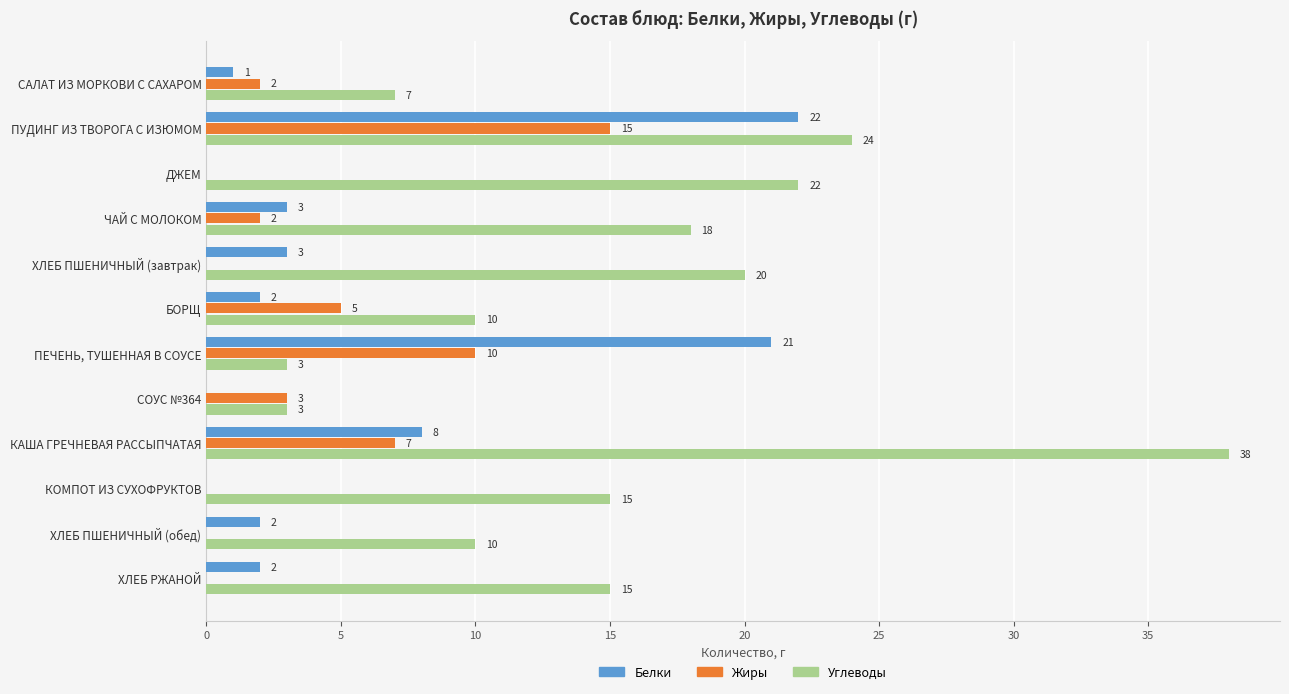

Which series changed the most between САЛАТ ИЗ МОРКОВИ С САХАРОМ and ХЛЕБ ПШЕНИЧНЫЙ (обед)?

Углеводы